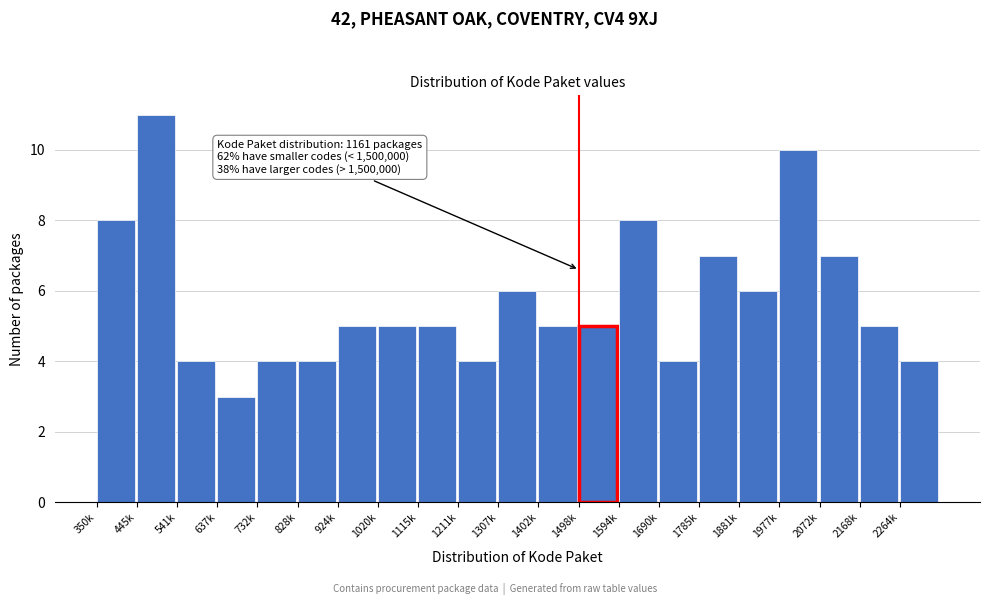

Reading left to right, transcribe all the data shown in this chart.

350k=8	445k=11	541k=4	637k=3	732k=4	828k=4	924k=5	1020k=5	1115k=5	1211k=4	1307k=6	1402k=5	1498k=5	1594k=8	1690k=4	1785k=7	1881k=6	1977k=10	2072k=7	2168k=5	2264k=4